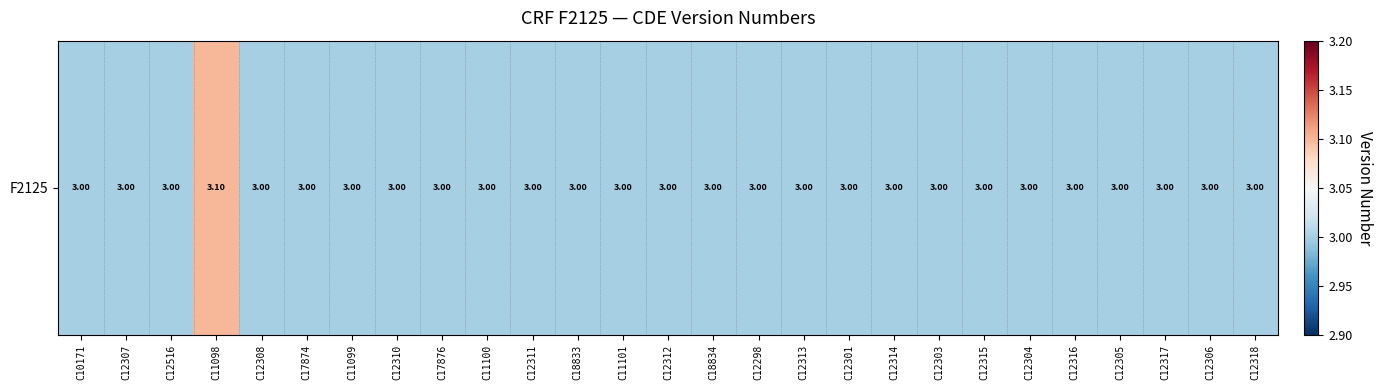

Where is the data nearest to the value 3?

C10171